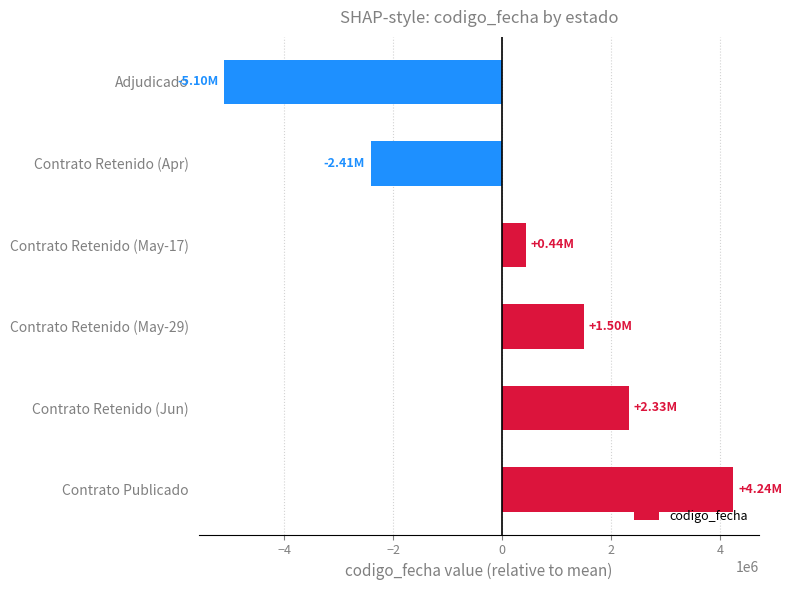

How many values are above zero?

4